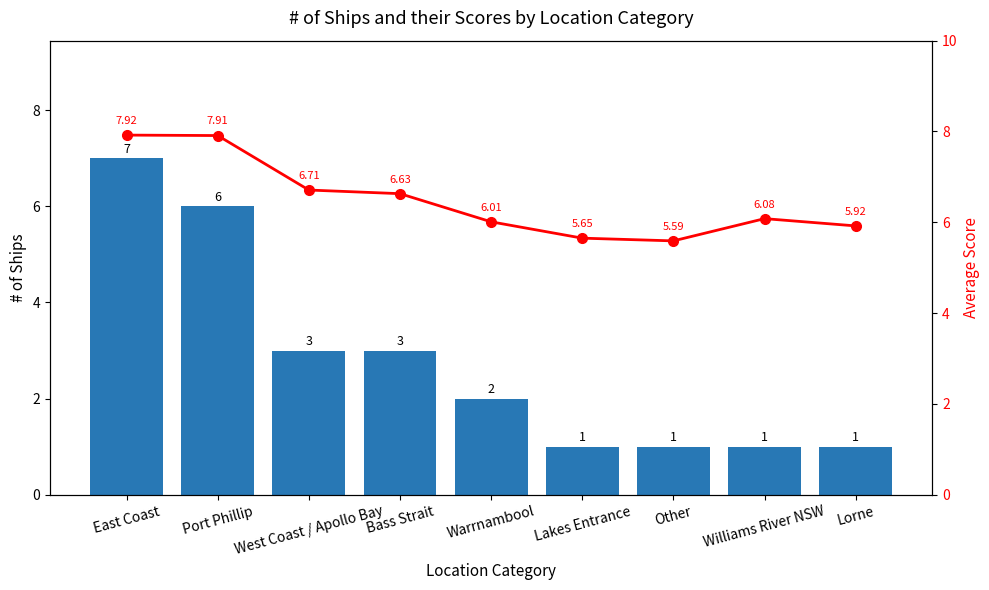

How many data points in Avg Score are above 6?

6